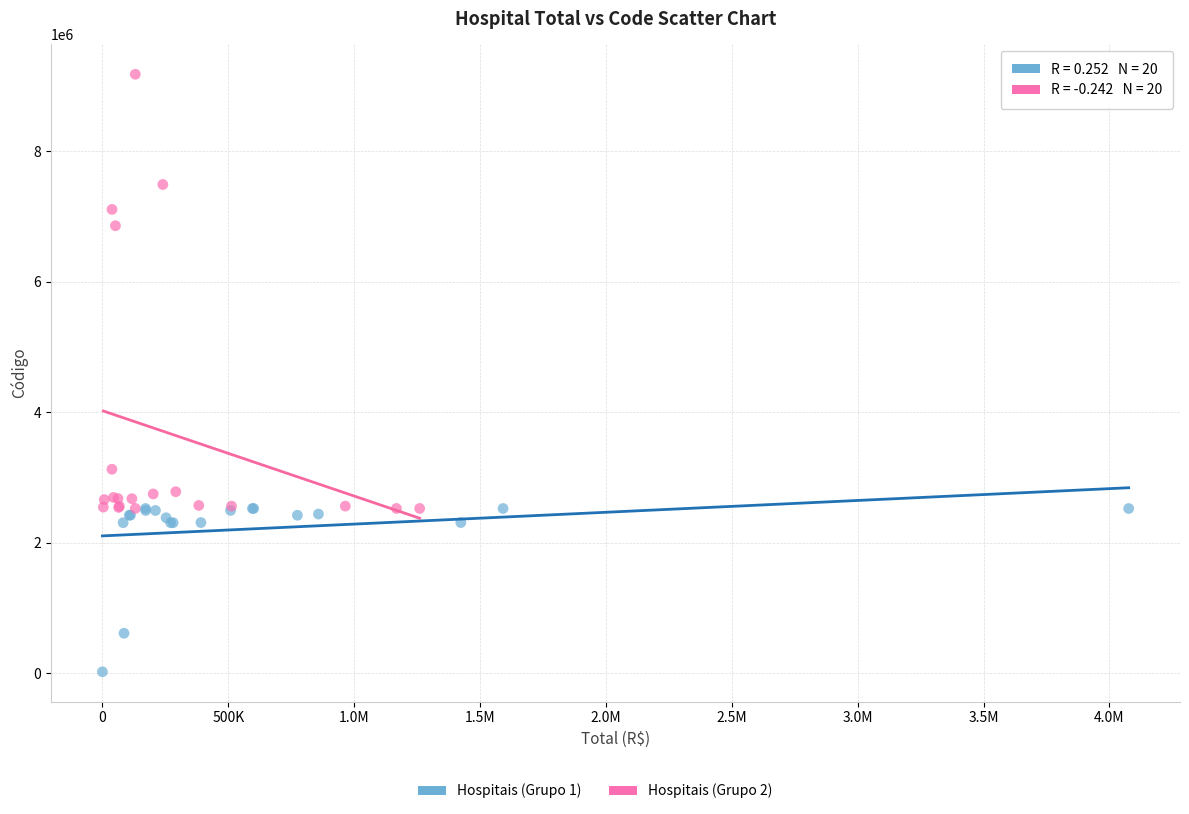

Which series contains the highest Y value?

Hospitais (Grupo 2)